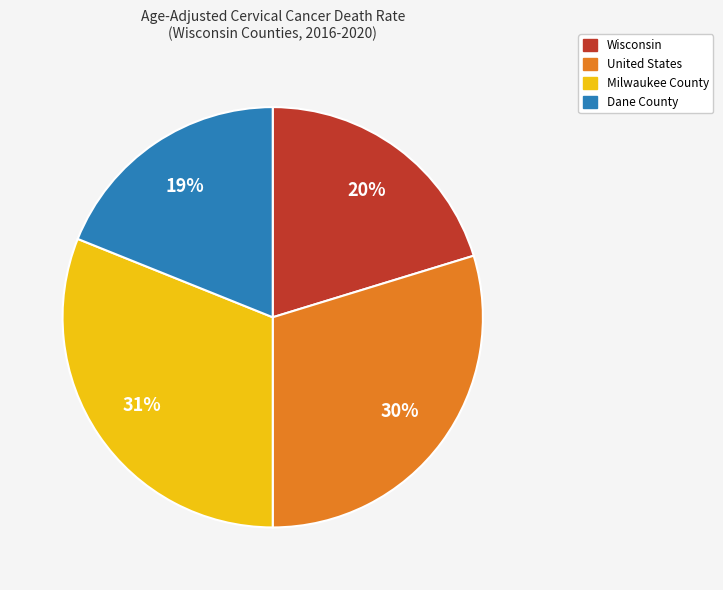

True or false: Dane County accounts for 10% of the total.

False